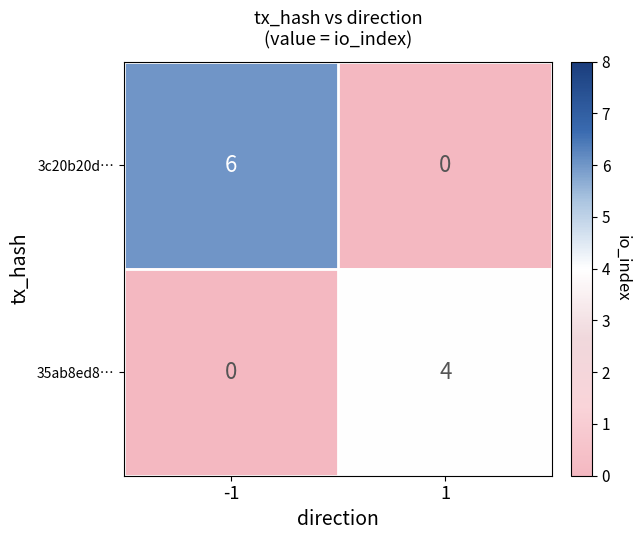

What is the spread (max minus min) of values at -1?

6